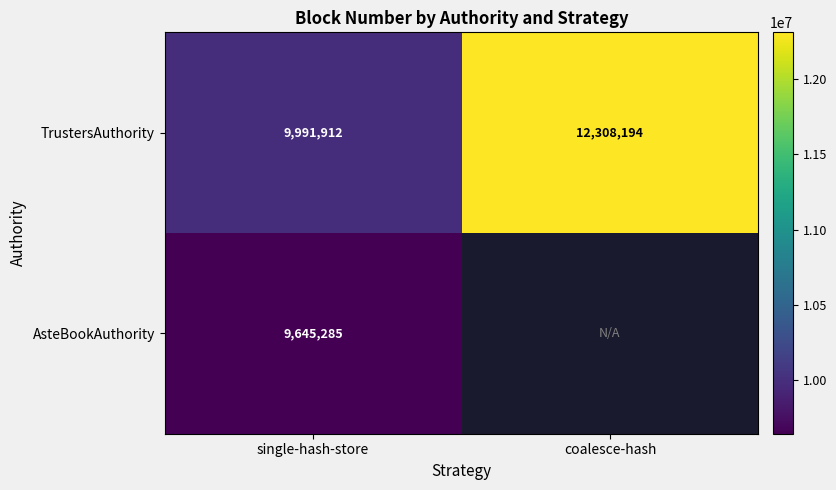

Which category has the highest value in the TrustersAuthority series?

coalesce-hash